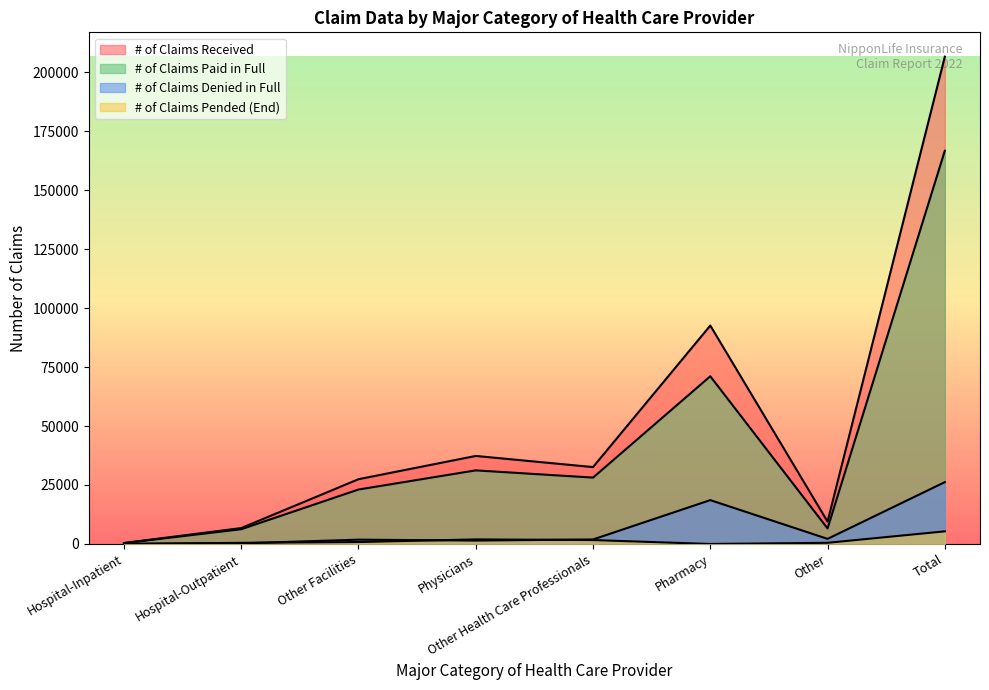

Which series changed the most between Physicians and Other?

# of Claims Received